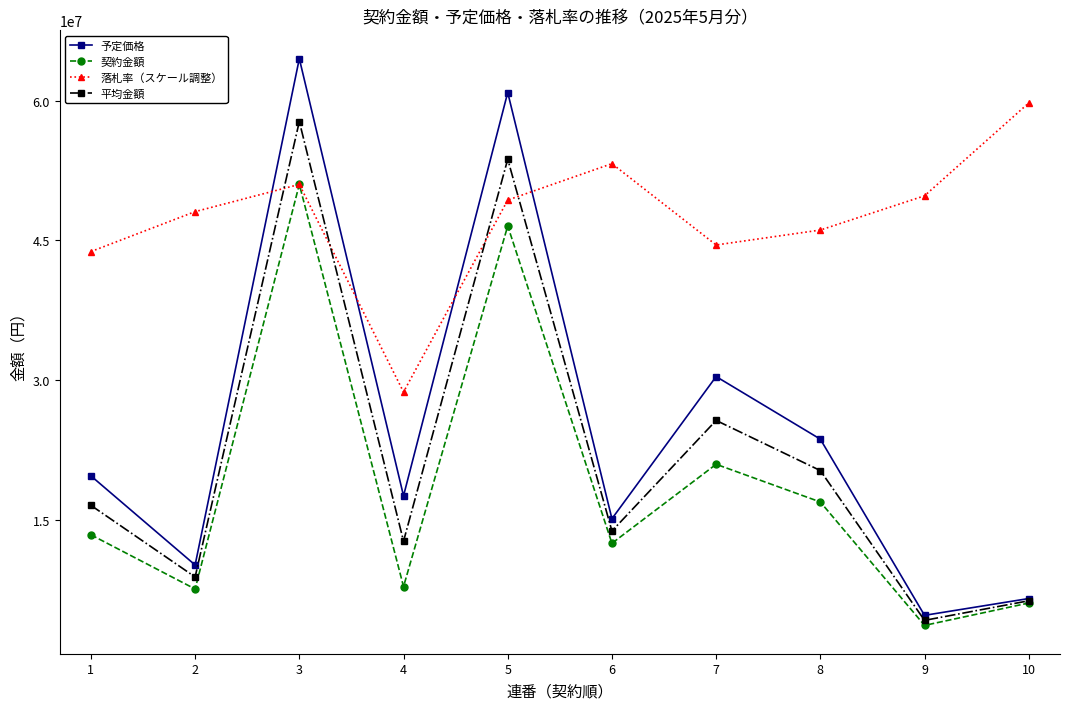

Is the value of 落札率（スケール調整） at 2 greater than the value of 契約金額 at 8?

Yes